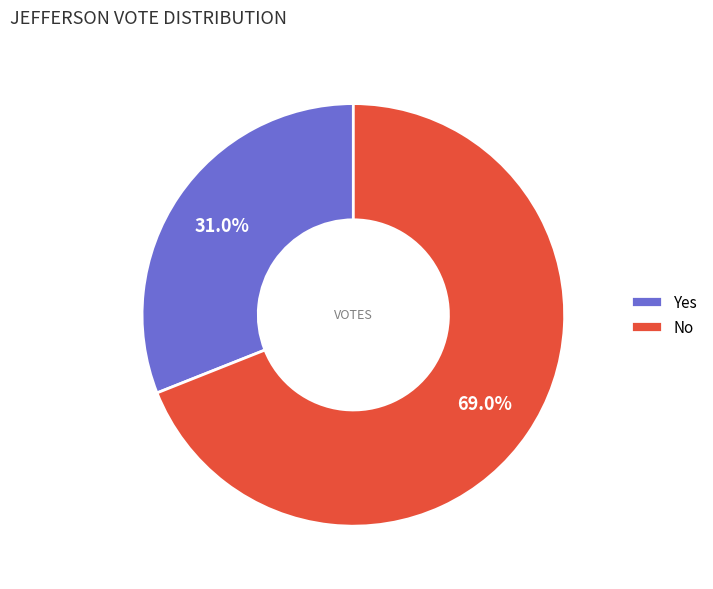

What percentage is NOT represented by Yes?

69.0%